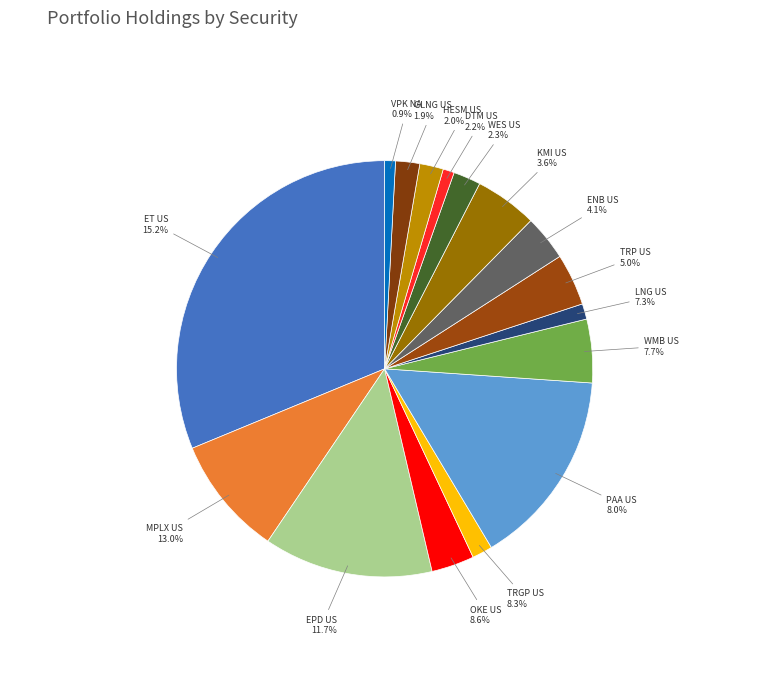

What is the total percentage of PAA US and OKE US?

18.7%